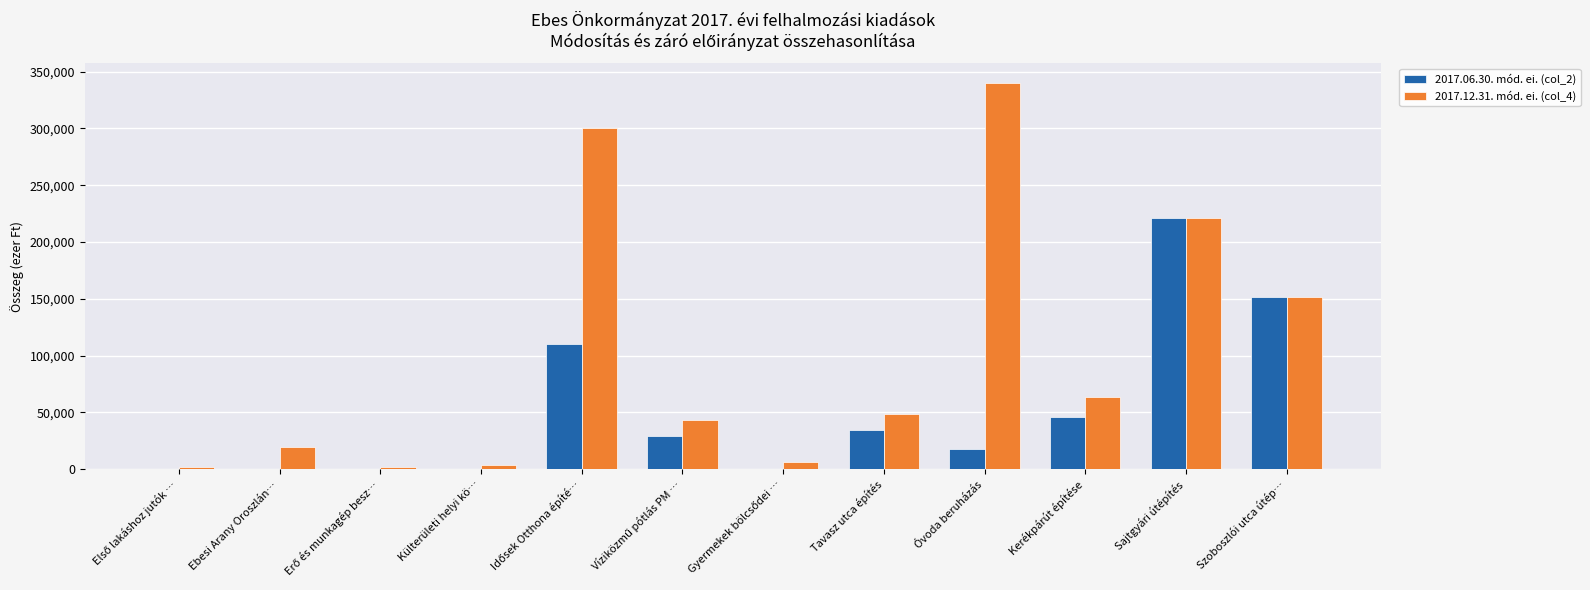

At which category is the sum across all series the highest?

Sajtgyári útépítés